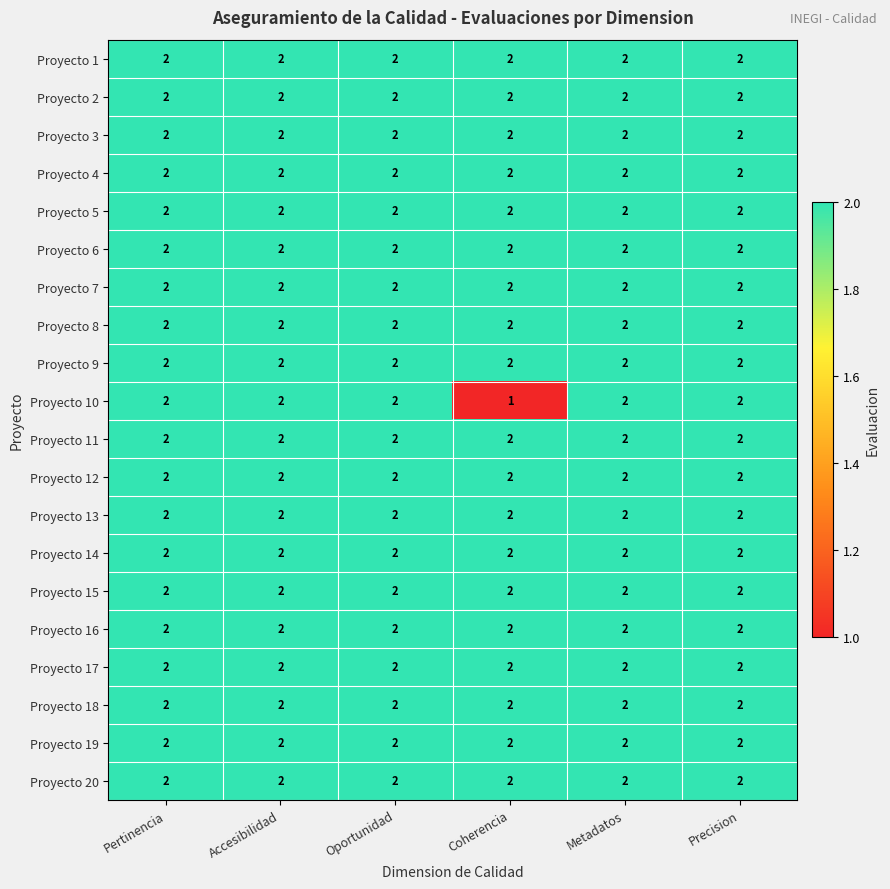

Which series has the widest spread of values?

Proyecto 10